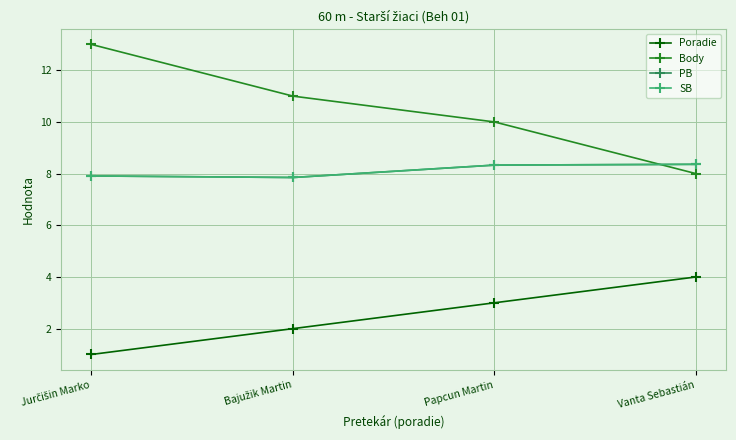

Is this an area chart (filled region under the line)?

No